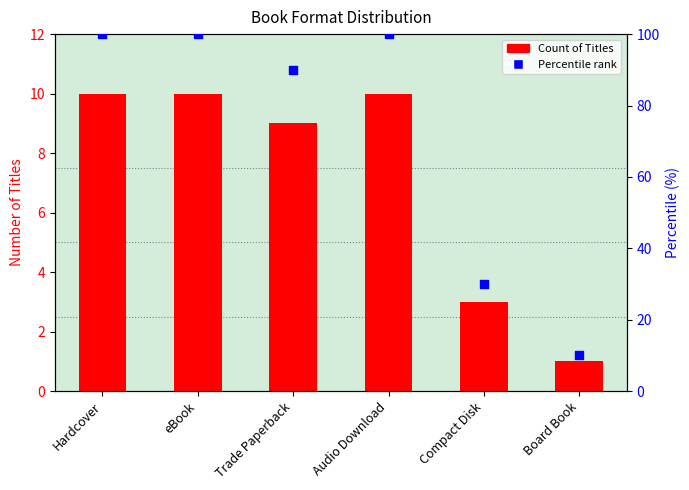

Is the value of Count of Titles at Board Book greater than the value of Percentile rank at Audio Download?

No